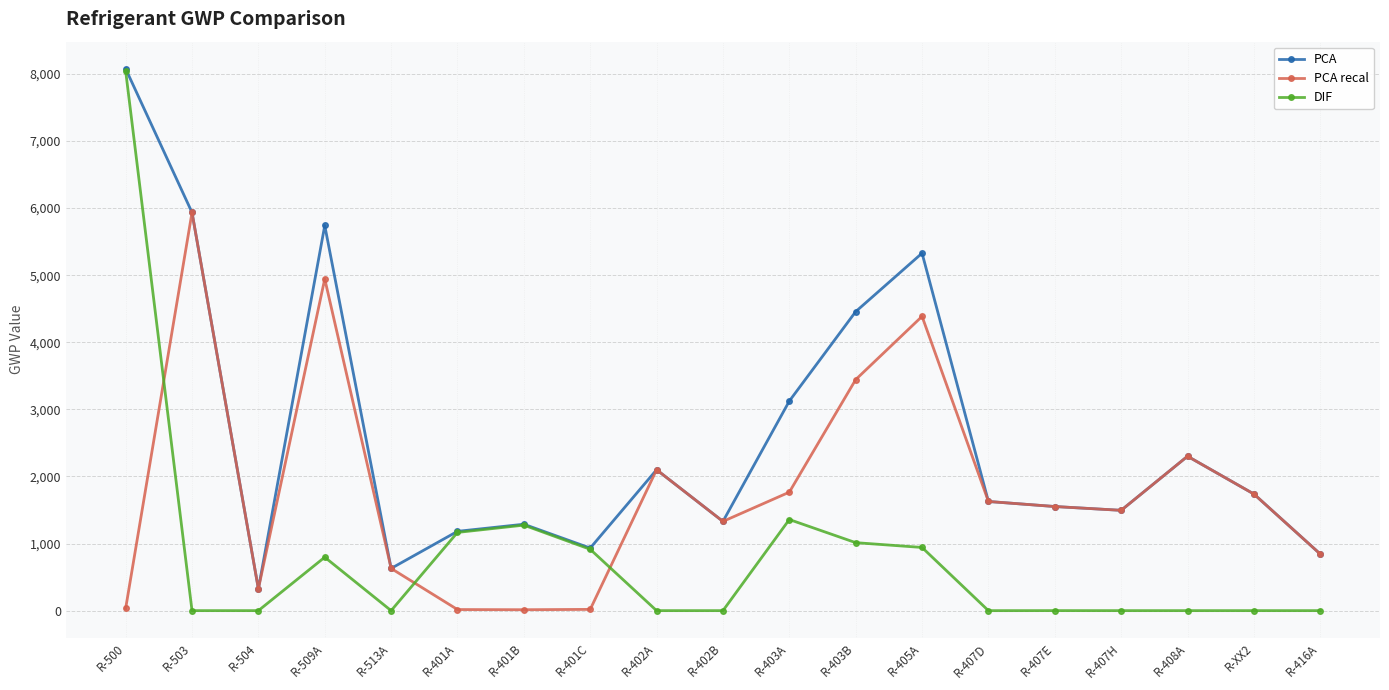

Which series has the largest range (max minus min)?

DIF